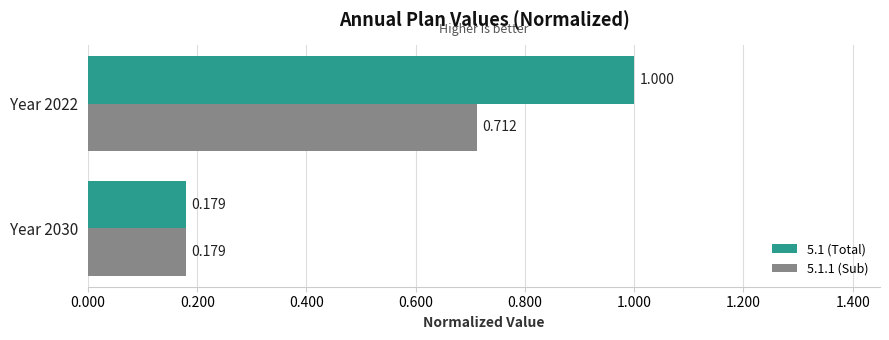

List the labels in order of 5.1 (Total) value, largest first.

Year 2022, Year 2030